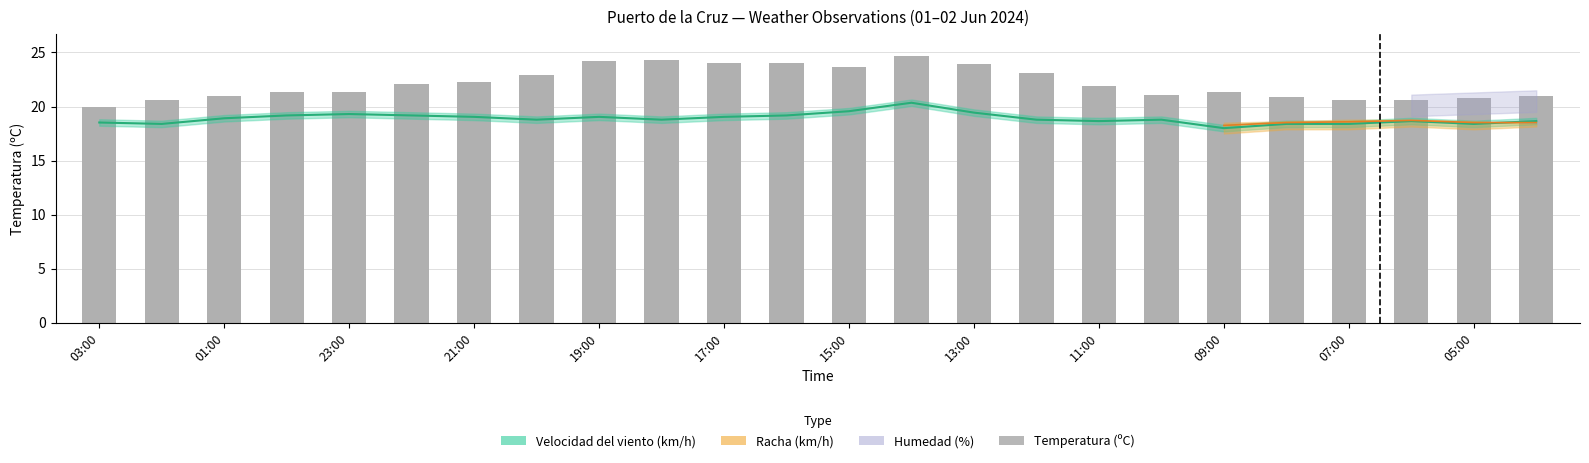

What is the sum of all values?

531.6